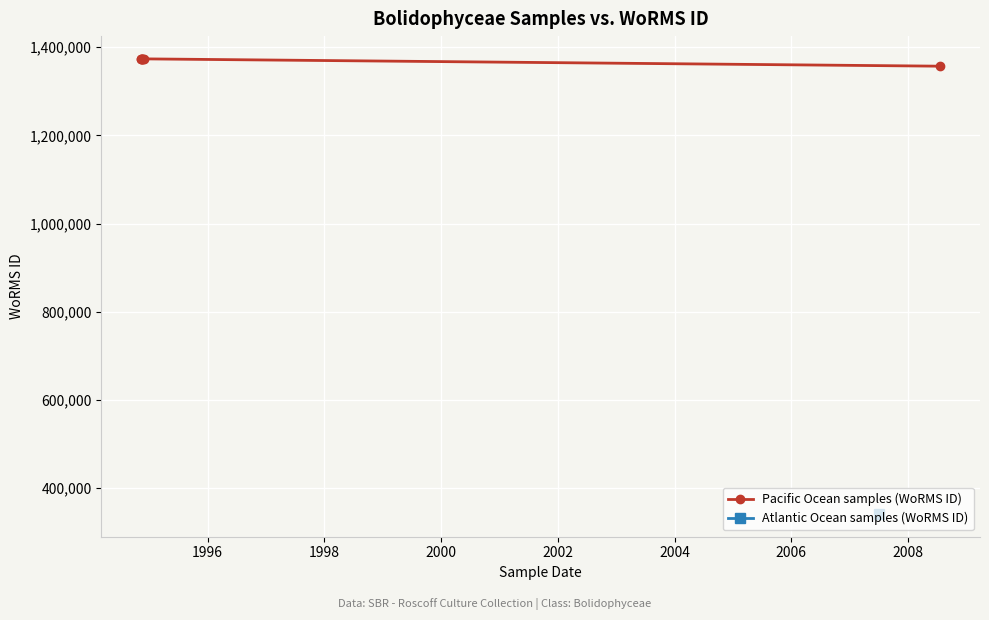

What is the value of the 1st point from the left?

1373545